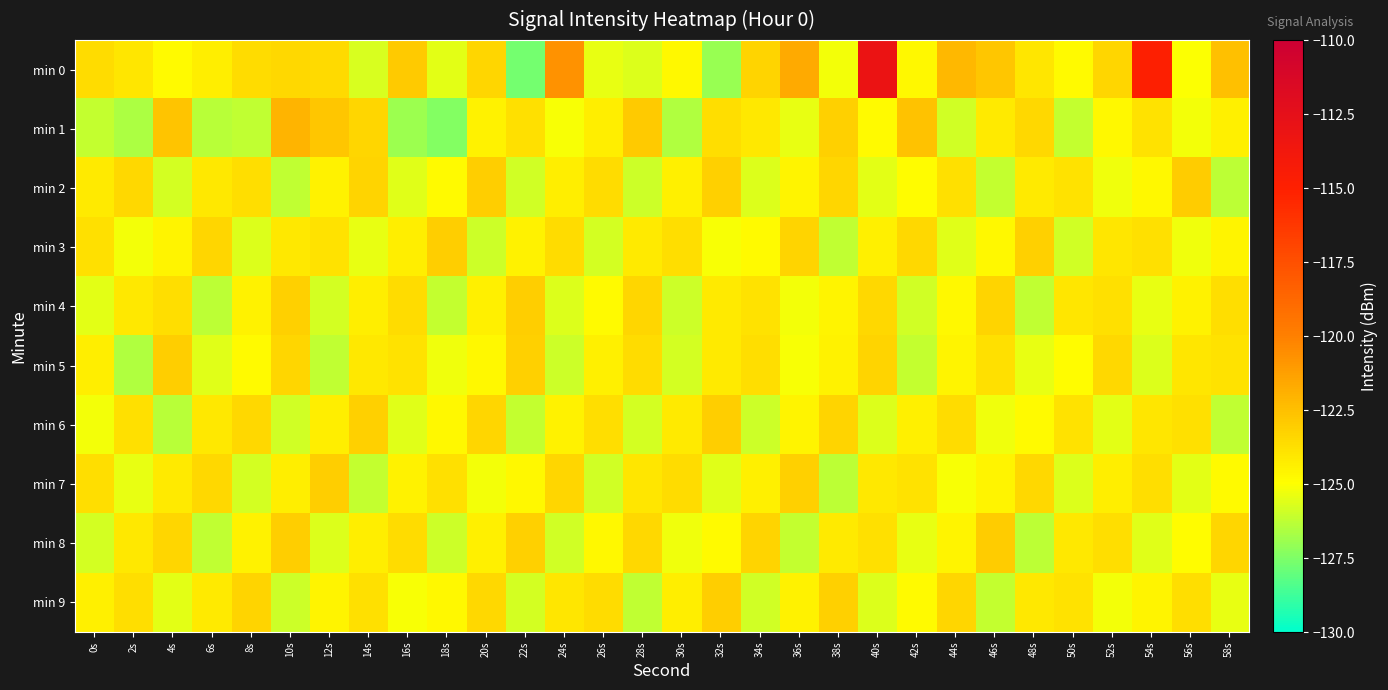

Between 12s and 24s, which is larger?

24s